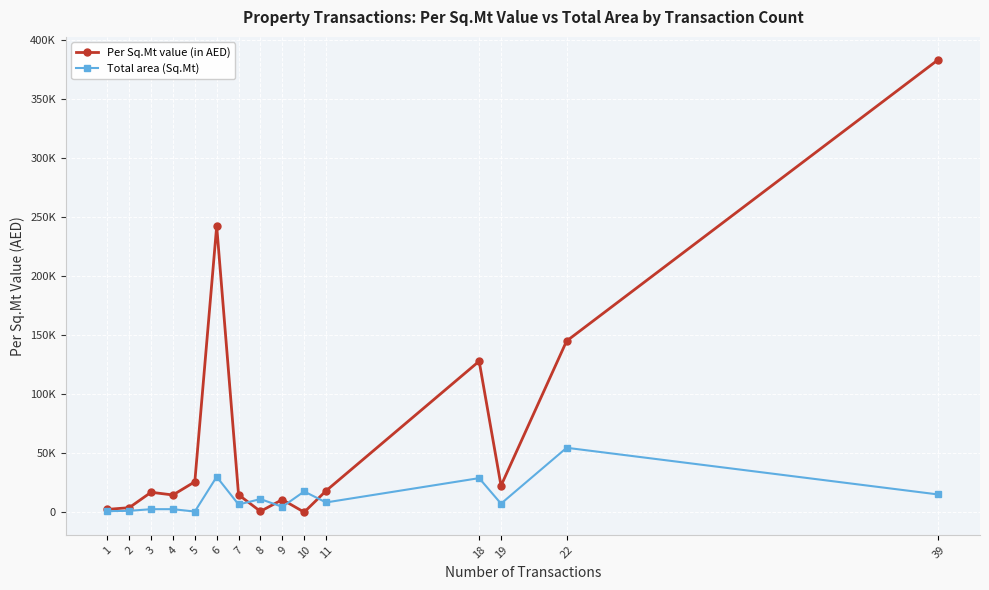

What are all the series names shown in the legend?

Per Sq.Mt value (in AED), Total area (Sq.Mt)